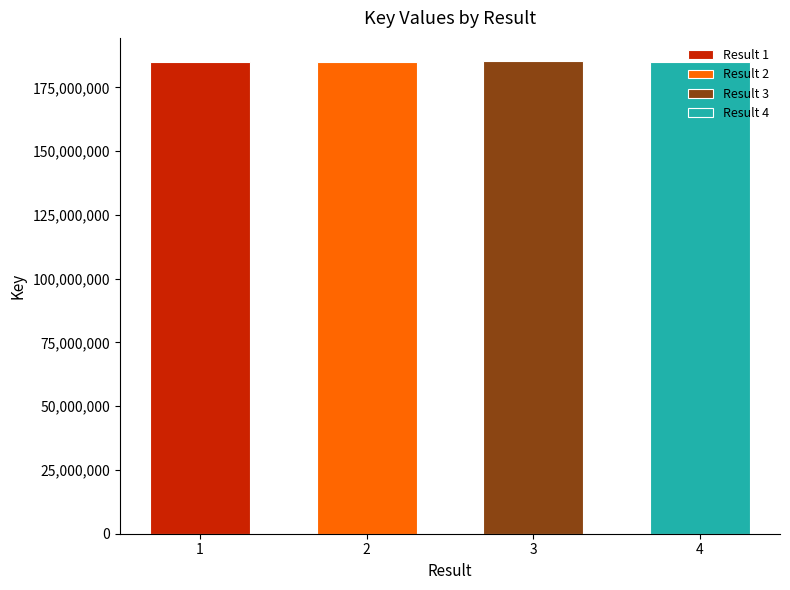

Reading left to right, what are all the values shown in this chart?

1=185123446	2=185123520	3=185123561	4=185123372